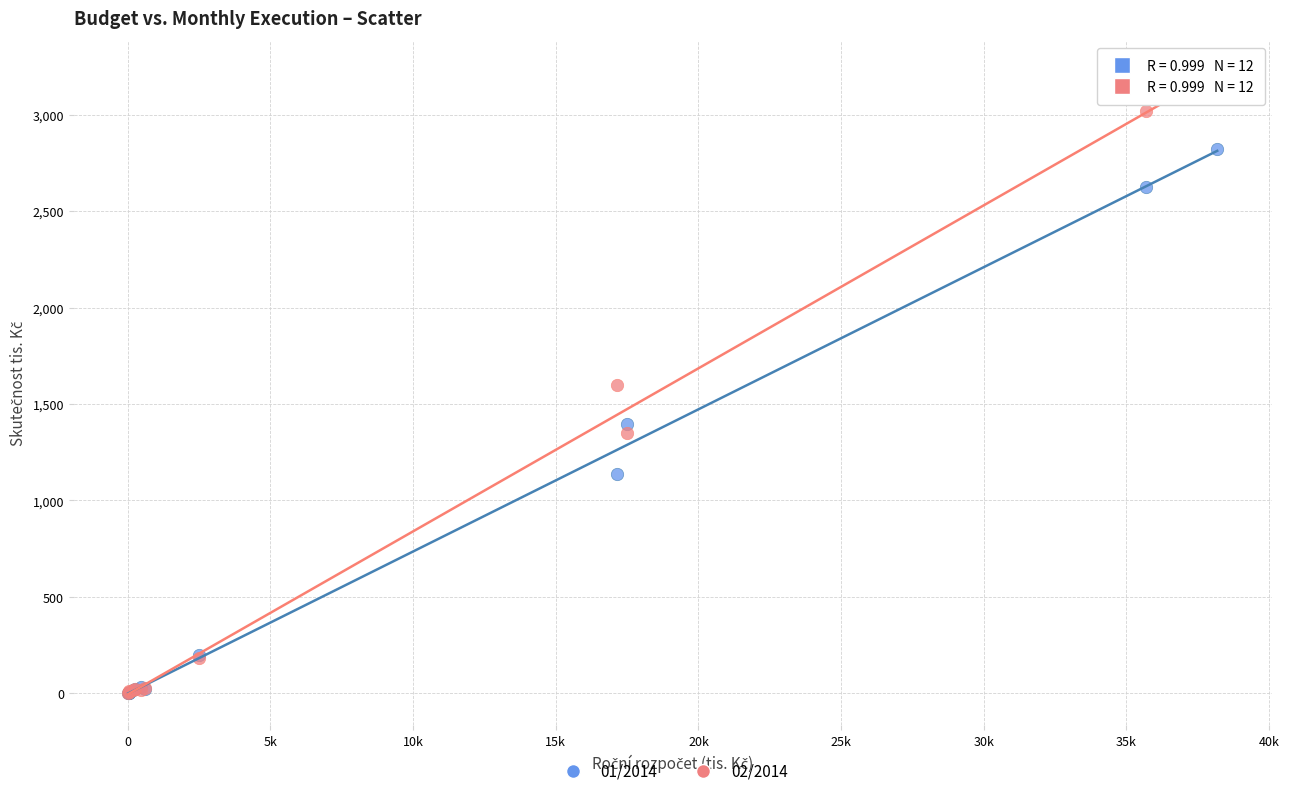

Which series has the largest Y range (max minus min)?

02/2014